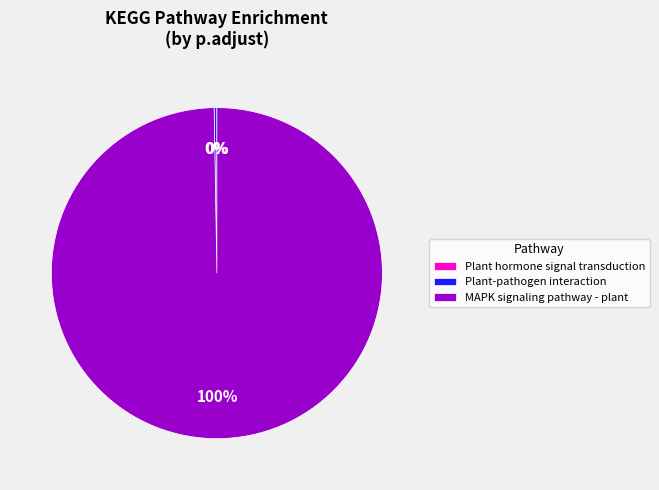

To the nearest percent, what is the difference between the largest and smallest slice percentages?

100%